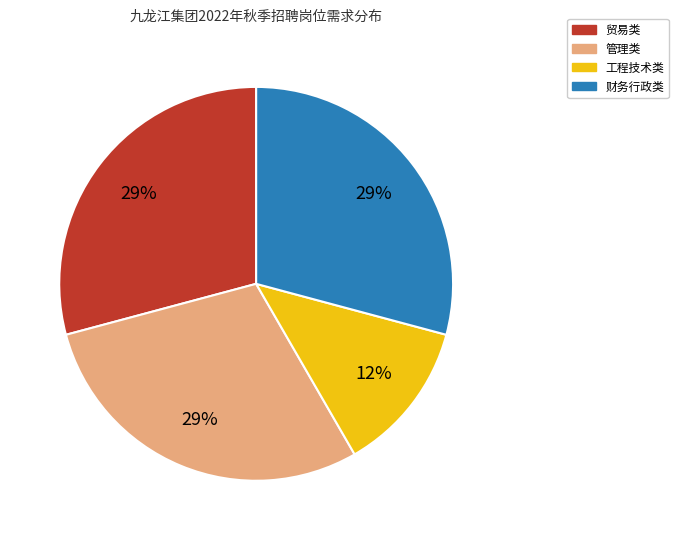

Does any single category account for the majority?

No